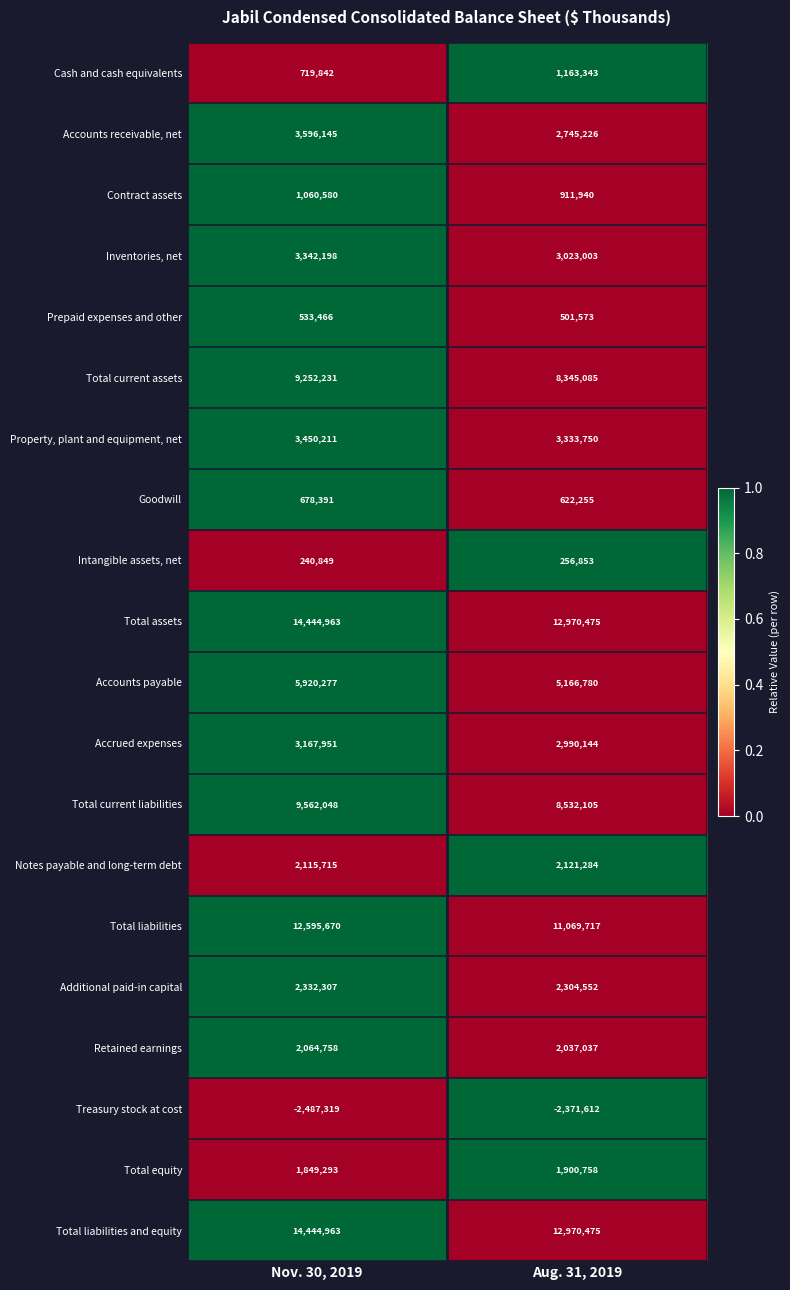

The Intangible assets, net series shows 337039 at Aug. 31, 2019. True or false?

False